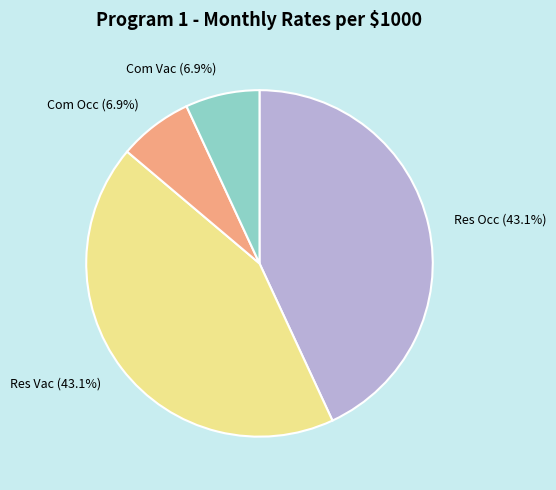

Is there any slice that represents more than half of the pie?

No